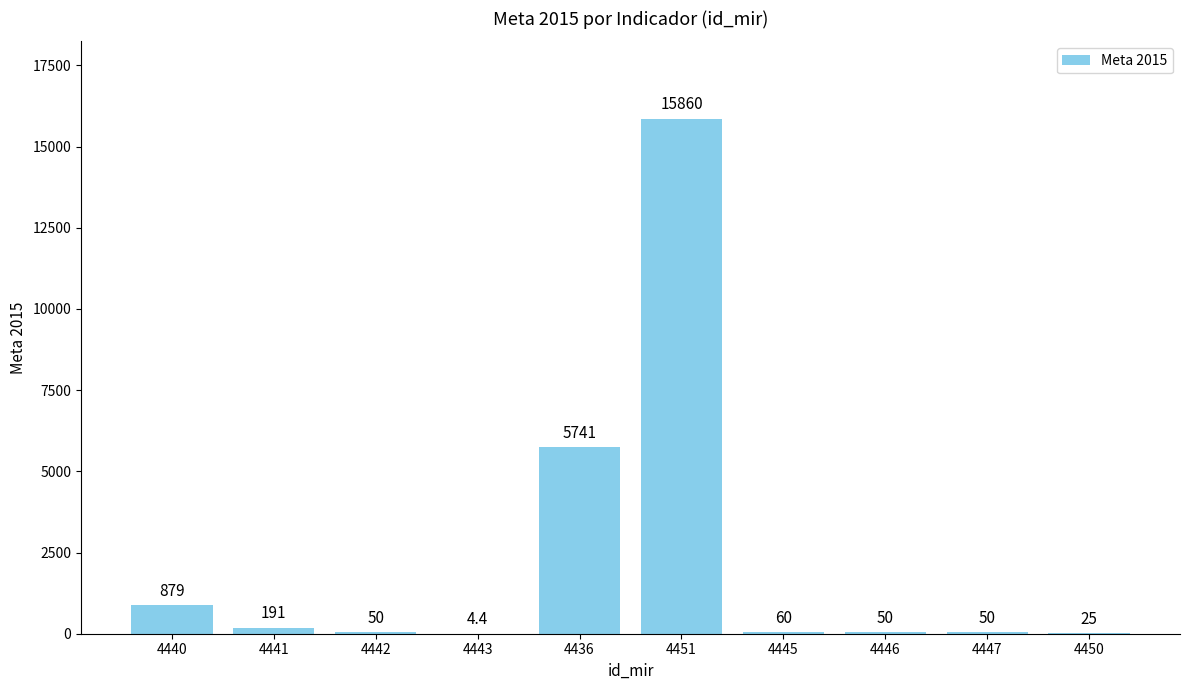

How many distinct data groups are displayed?

1